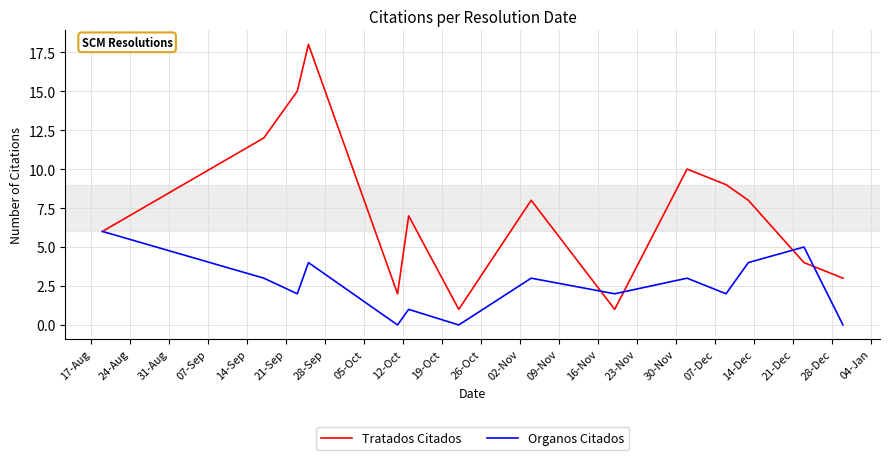

Rank the series by their average value, from lowest to highest.

Organos Citados, Tratados Citados